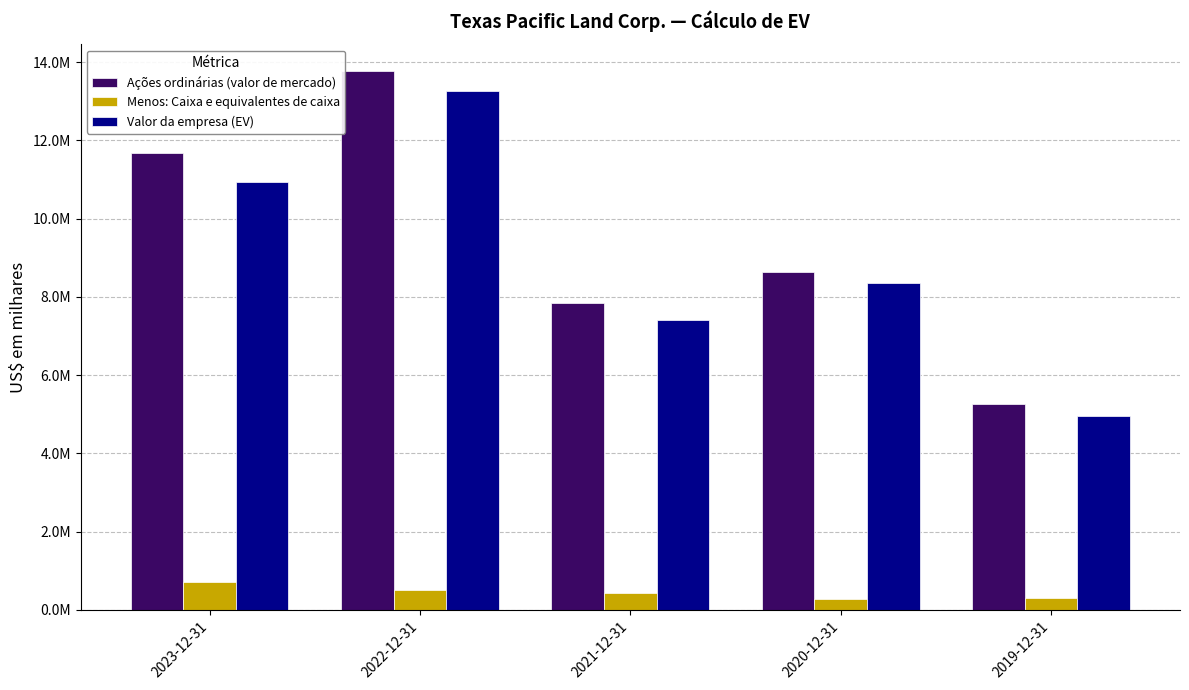

What is the sum of the Valor da empresa (EV) values at 2021-12-31 and 2022-12-31?

20666106